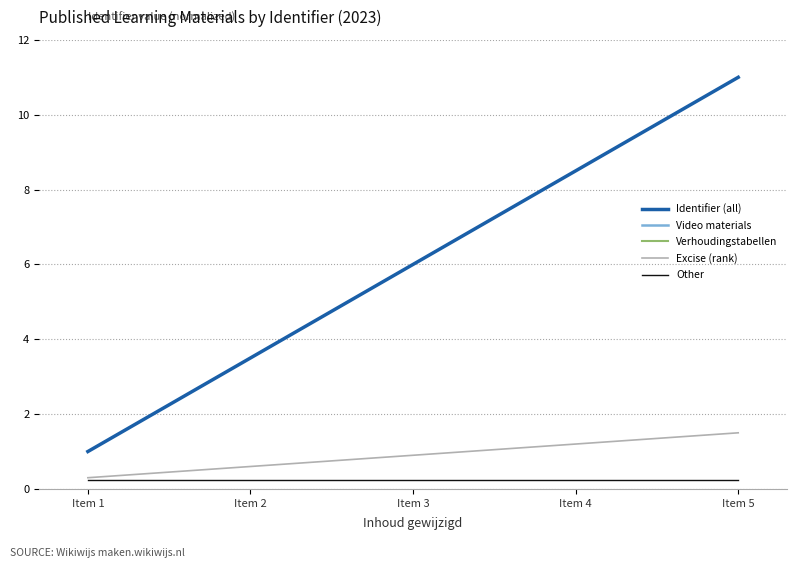

Where does the Identifier (all) series first go above 6?

Item 4